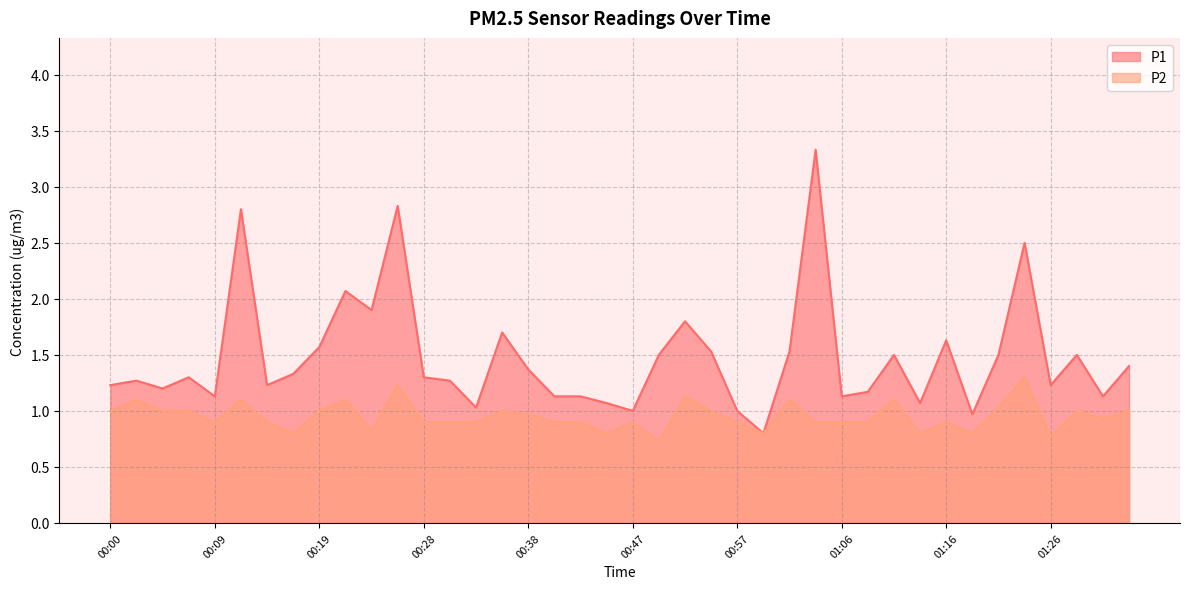

Between 00:55 and 00:04, which is larger?

00:55